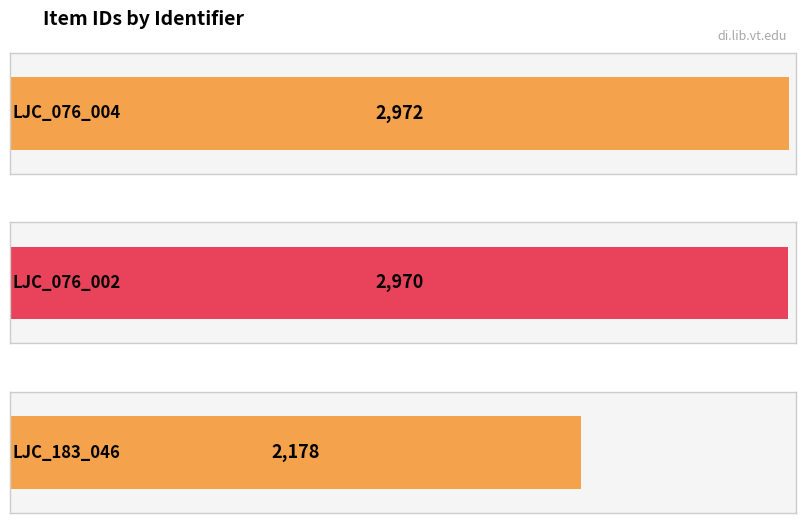

Reading left to right, list all the values displayed in this chart.

2972	2970	2178